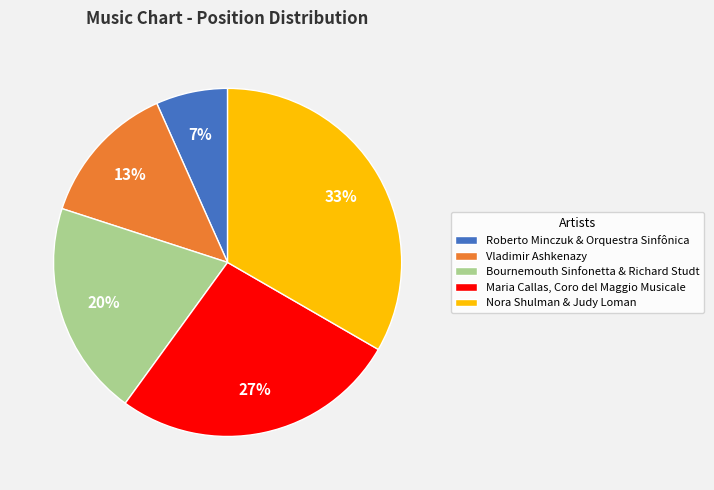

Which slice is the largest?

Nora Shulman & Judy Loman